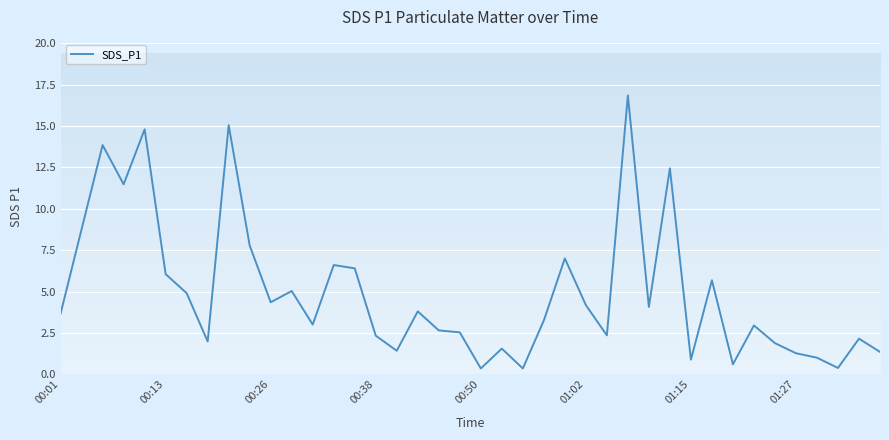

What is the difference between the maximum and minimum values?

16.5